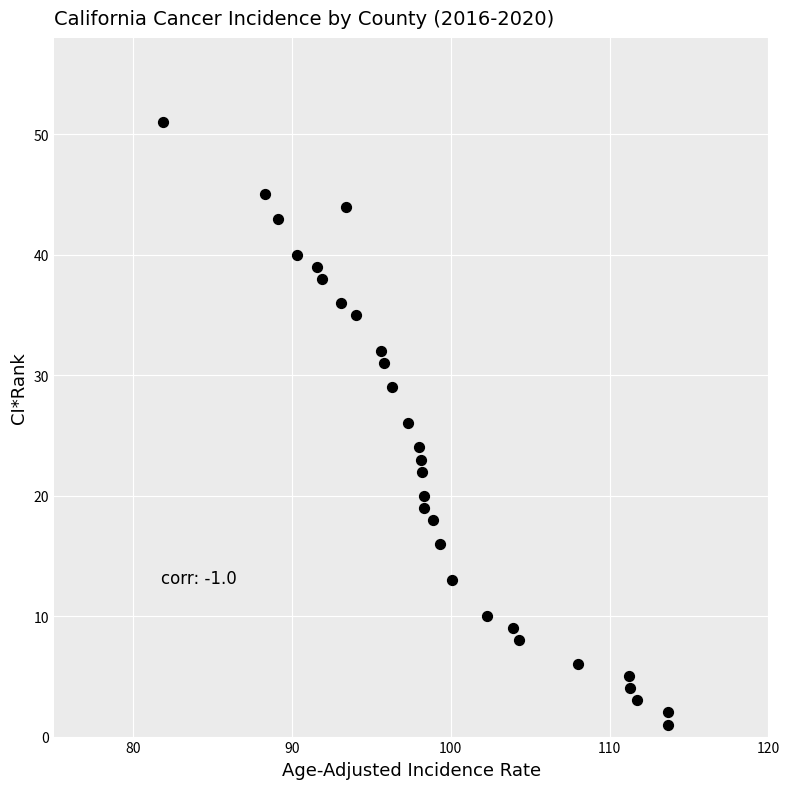

What is the range of Y values (max minus min)?

50